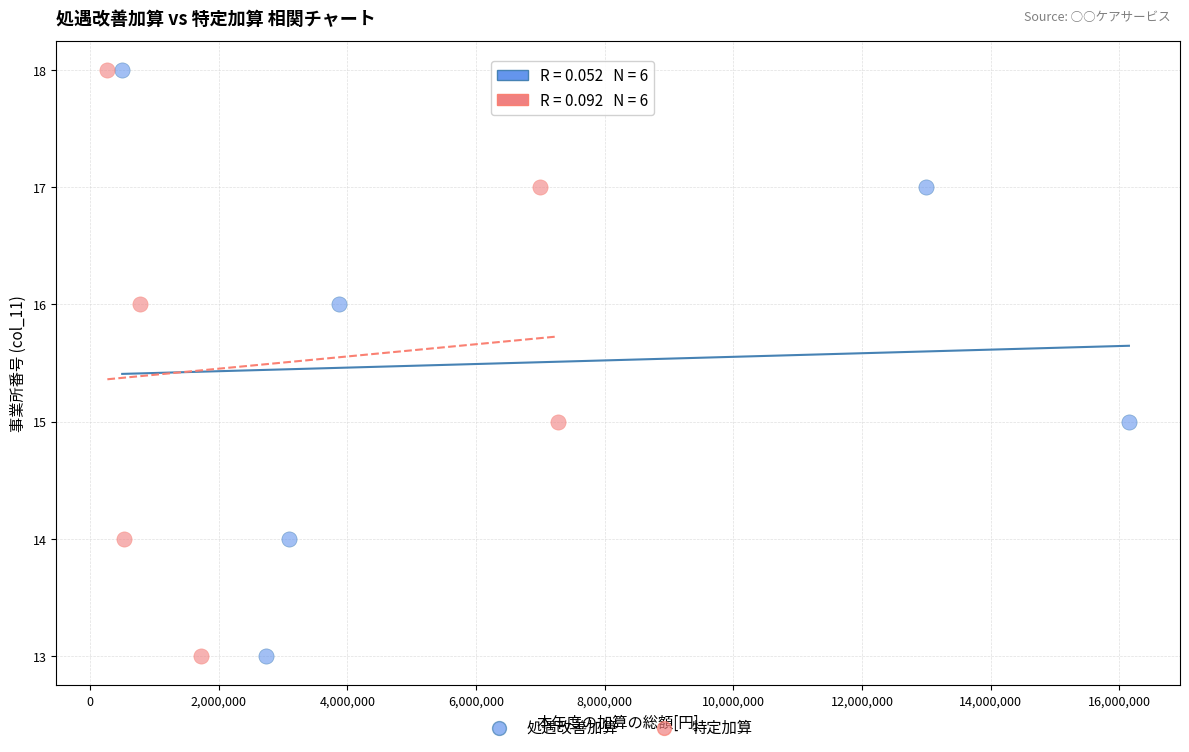

What are all the series names shown in the legend?

処遇改善加算, 特定加算